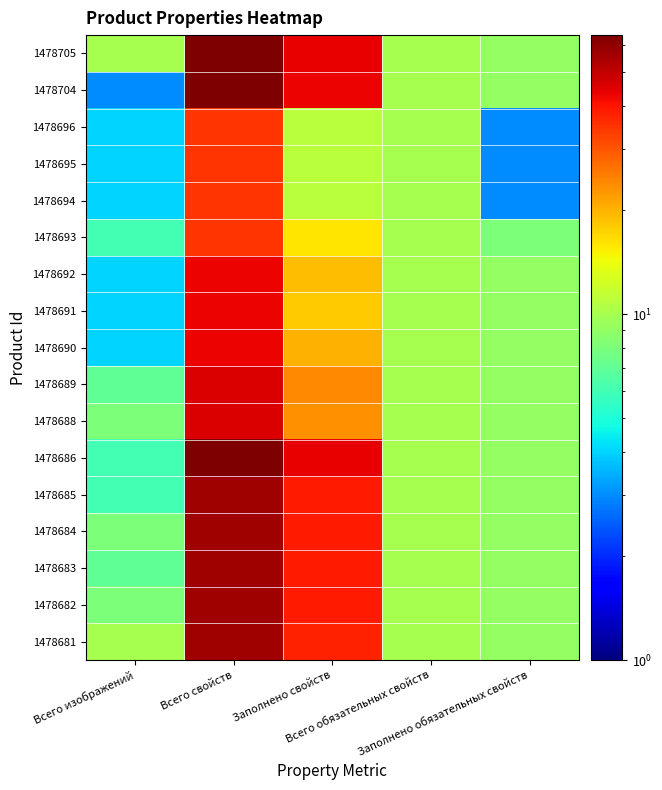

Reading left to right, extract all data points from this chart.

1478705: Всего изображений=10	Всего свойств=64	Заполнено свойств=44	Всего обязательных свойств=10	Заполнено обязательных свойств=9
1478704: Всего изображений=3	Всего свойств=64	Заполнено свойств=43	Всего обязательных свойств=10	Заполнено обязательных свойств=9
1478696: Всего изображений=4	Всего свойств=35	Заполнено свойств=11	Всего обязательных свойств=10	Заполнено обязательных свойств=3
1478695: Всего изображений=4	Всего свойств=35	Заполнено свойств=11	Всего обязательных свойств=10	Заполнено обязательных свойств=3
1478694: Всего изображений=4	Всего свойств=35	Заполнено свойств=11	Всего обязательных свойств=10	Заполнено обязательных свойств=3
1478693: Всего изображений=6	Всего свойств=35	Заполнено свойств=16	Всего обязательных свойств=10	Заполнено обязательных свойств=8
1478692: Всего изображений=4	Всего свойств=43	Заполнено свойств=19	Всего обязательных свойств=10	Заполнено обязательных свойств=9
1478691: Всего изображений=4	Всего свойств=43	Заполнено свойств=18	Всего обязательных свойств=10	Заполнено обязательных свойств=9
1478690: Всего изображений=4	Всего свойств=43	Заполнено свойств=20	Всего обязательных свойств=10	Заполнено обязательных свойств=9
1478689: Всего изображений=7	Всего свойств=46	Заполнено свойств=24	Всего обязательных свойств=10	Заполнено обязательных свойств=9
1478688: Всего изображений=8	Всего свойств=46	Заполнено свойств=23	Всего обязательных свойств=10	Заполнено обязательных свойств=9
1478686: Всего изображений=6	Всего свойств=64	Заполнено свойств=44	Всего обязательных свойств=10	Заполнено обязательных свойств=9
1478685: Всего изображений=6	Всего свойств=57	Заполнено свойств=39	Всего обязательных свойств=10	Заполнено обязательных свойств=9
1478684: Всего изображений=8	Всего свойств=57	Заполнено свойств=39	Всего обязательных свойств=10	Заполнено обязательных свойств=9
1478683: Всего изображений=7	Всего свойств=57	Заполнено свойств=39	Всего обязательных свойств=10	Заполнено обязательных свойств=9
1478682: Всего изображений=8	Всего свойств=57	Заполнено свойств=39	Всего обязательных свойств=10	Заполнено обязательных свойств=9
1478681: Всего изображений=10	Всего свойств=57	Заполнено свойств=38	Всего обязательных свойств=10	Заполнено обязательных свойств=9